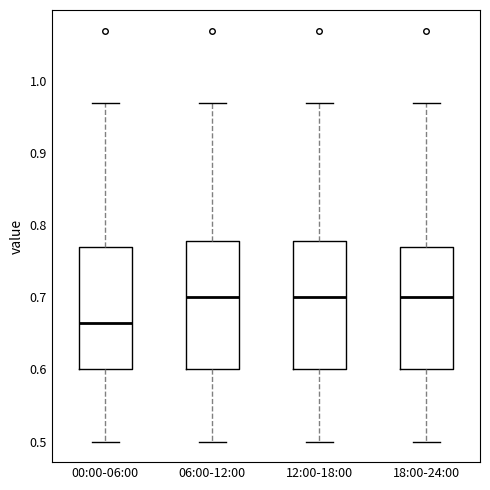

Reading left to right, transcribe this box plot: for each box, give where its median line is, the range the box spans, and where its two whiskers end, as read against the y-axis. The values are not printed on the chart, so give them approximately, as read against the axis.

00:00-06:00: median 0.67, box 0.60 to 0.77, whiskers 0.50 to 0.97
06:00-12:00: median 0.70, box 0.60 to 0.78, whiskers 0.50 to 0.97
12:00-18:00: median 0.70, box 0.60 to 0.78, whiskers 0.50 to 0.97
18:00-24:00: median 0.70, box 0.60 to 0.77, whiskers 0.50 to 0.97